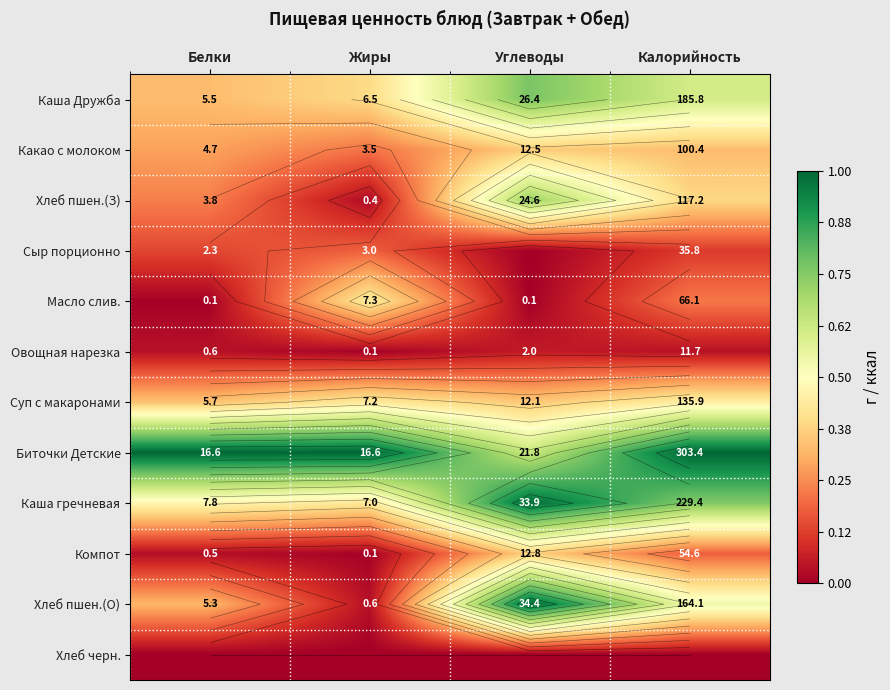

At how many categories does at least one series exceed 0?

4